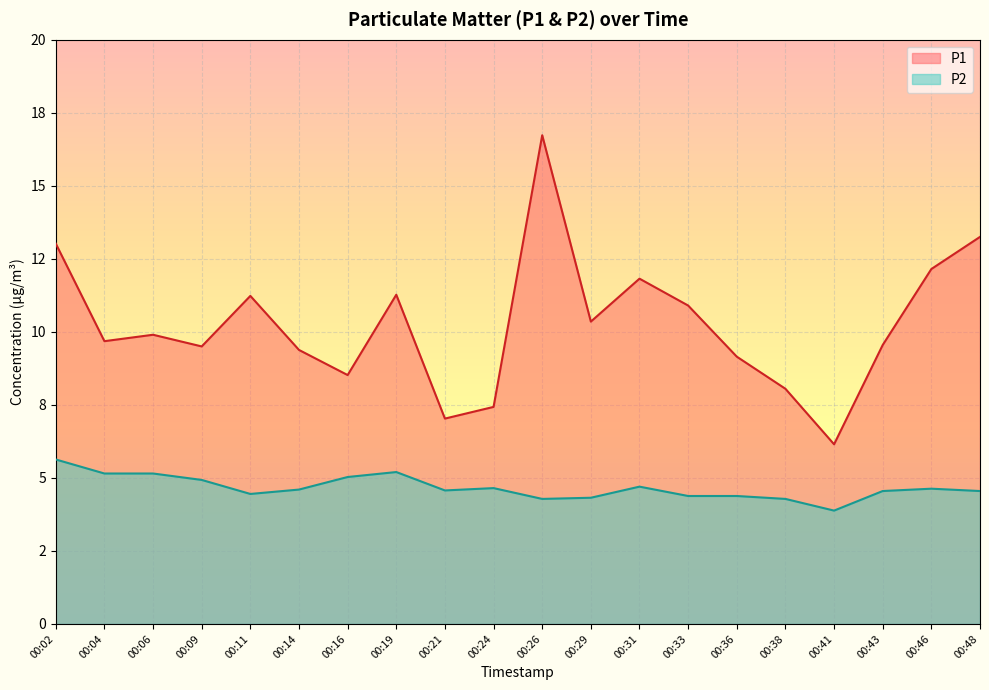

At which label does P1 first exceed 9?

00:02